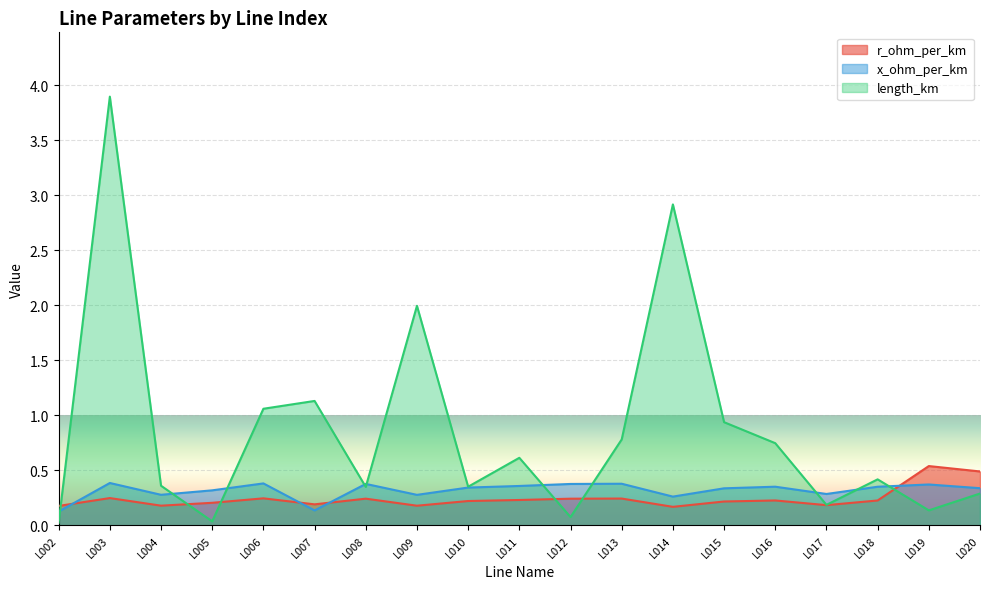

Which category has the lowest value in the length_km series?

L002